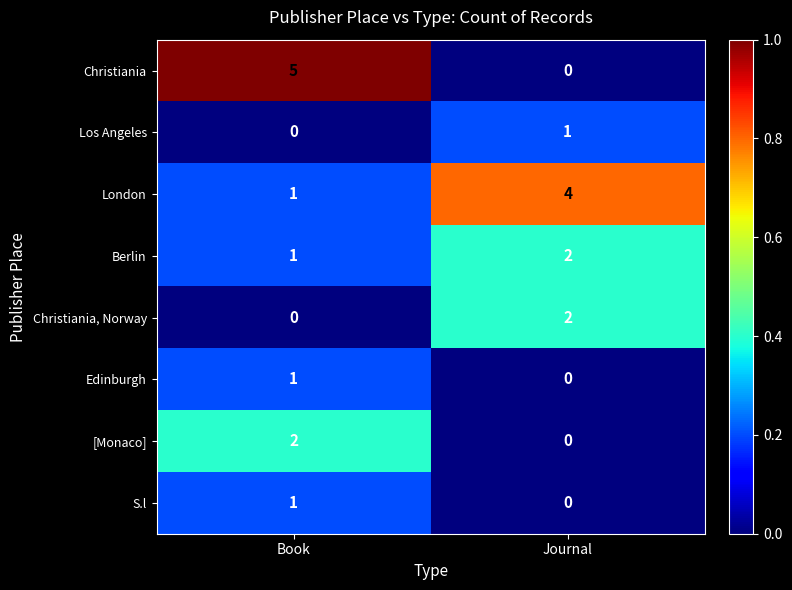

Reading left to right, transcribe all the data shown in this chart.

Christiania: Book=5	Journal=0
Los Angeles: Book=0	Journal=1
London: Book=1	Journal=4
Berlin: Book=1	Journal=2
Christiania, Norway: Book=0	Journal=2
Edinburgh: Book=1	Journal=0
[Monaco]: Book=2	Journal=0
S.l: Book=1	Journal=0